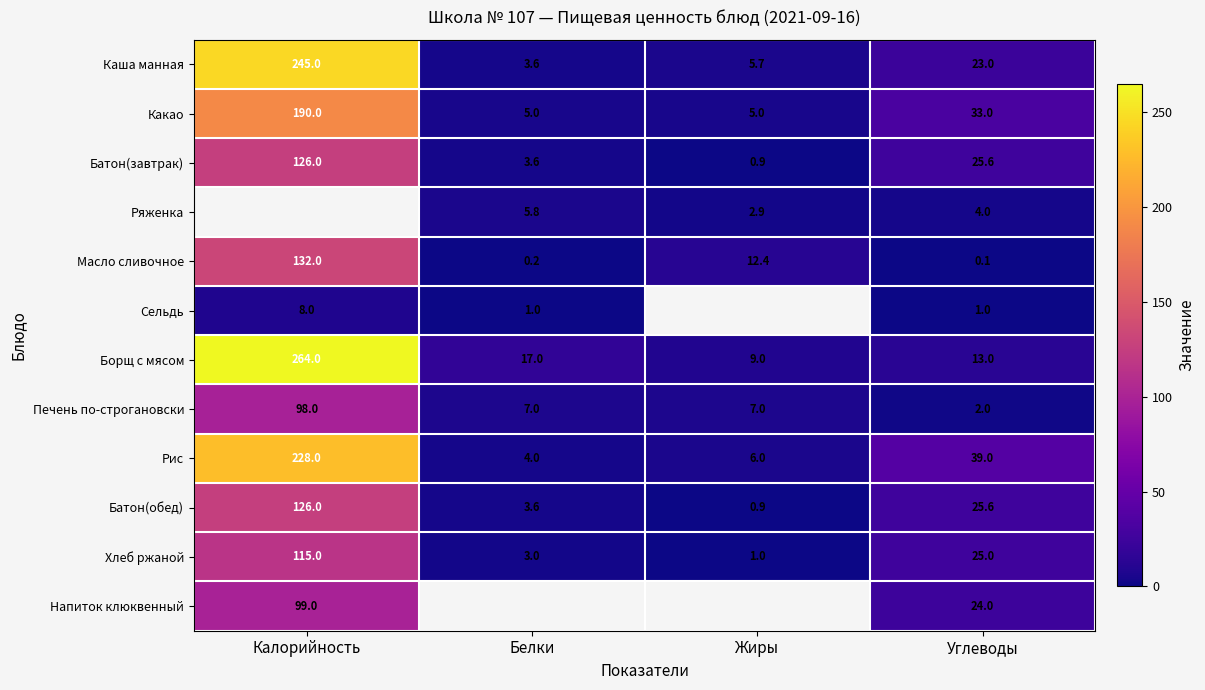

How many data points in Каша манная are less than 23?

2